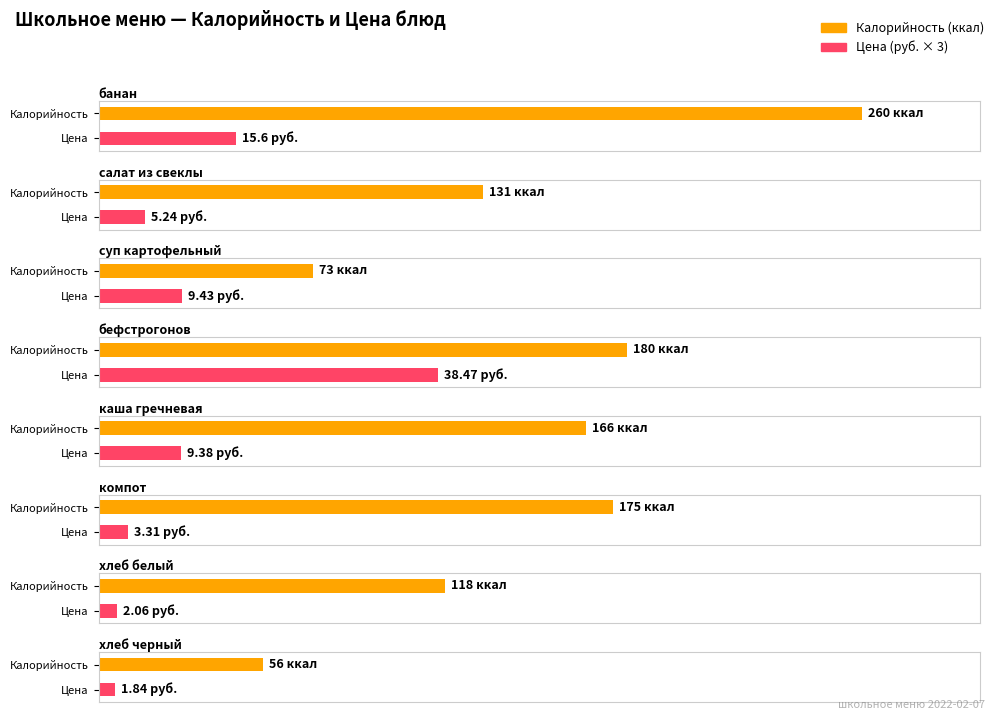

How many data points in Цена are less than 9?

4